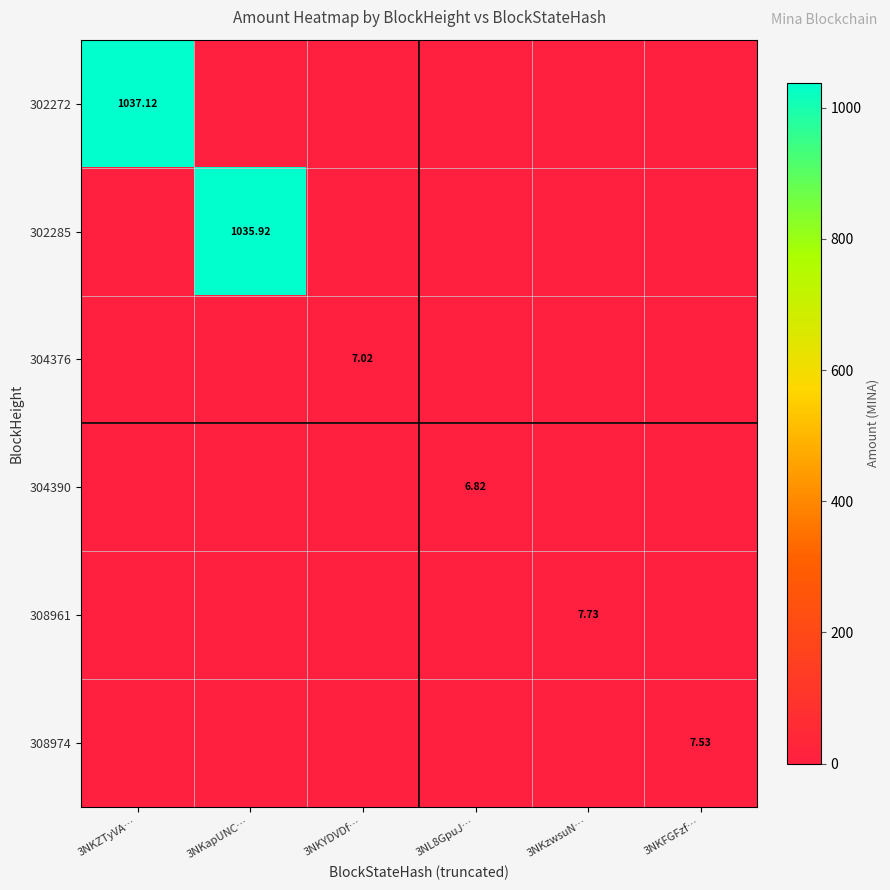

List the series in order of their peak value, highest first.

302272, 302285, 308961, 308974, 304376, 304390